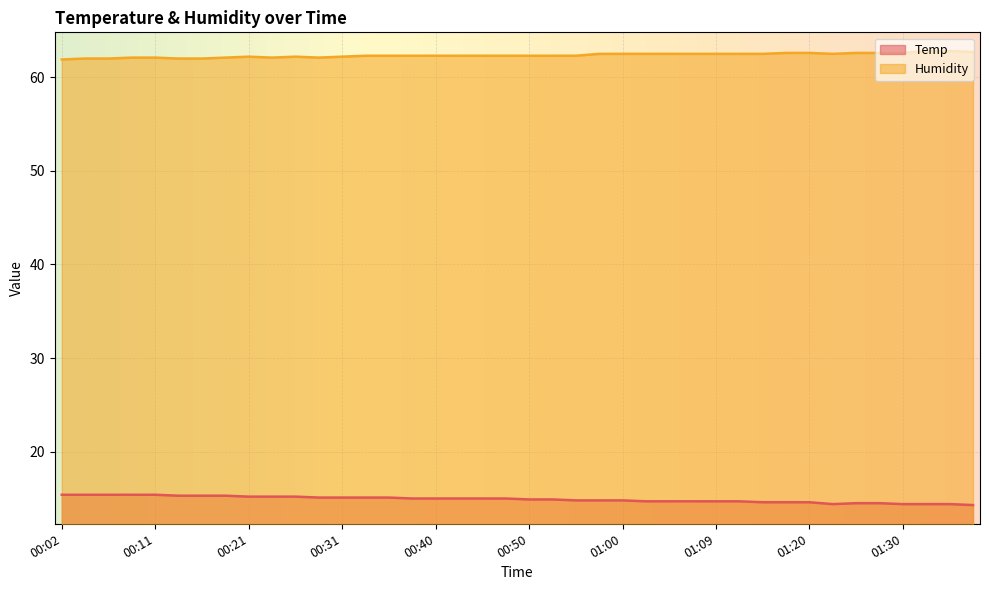

Reading left to right, transcribe all the data shown in this chart.

Temp: 15.4	15.4	15.4	15.4	15.4	15.3	15.3	15.3	15.2	15.2	15.2	15.1	15.1	15.1	15.1	15.0	15.0	15.0	15.0	15.0	14.9	14.9	14.8	14.8	14.8	14.7	14.7	14.7	14.7	14.7	14.6	14.6	14.6	14.4	14.5	14.5	14.4	14.4	14.4	14.3
Humidity: 61.9	62.0	62.0	62.1	62.1	62.0	62.0	62.1	62.2	62.1	62.2	62.1	62.2	62.3	62.3	62.3	62.3	62.3	62.3	62.3	62.3	62.3	62.3	62.5	62.5	62.5	62.5	62.5	62.5	62.5	62.5	62.6	62.6	62.5	62.6	62.6	62.6	62.8	62.8	62.7